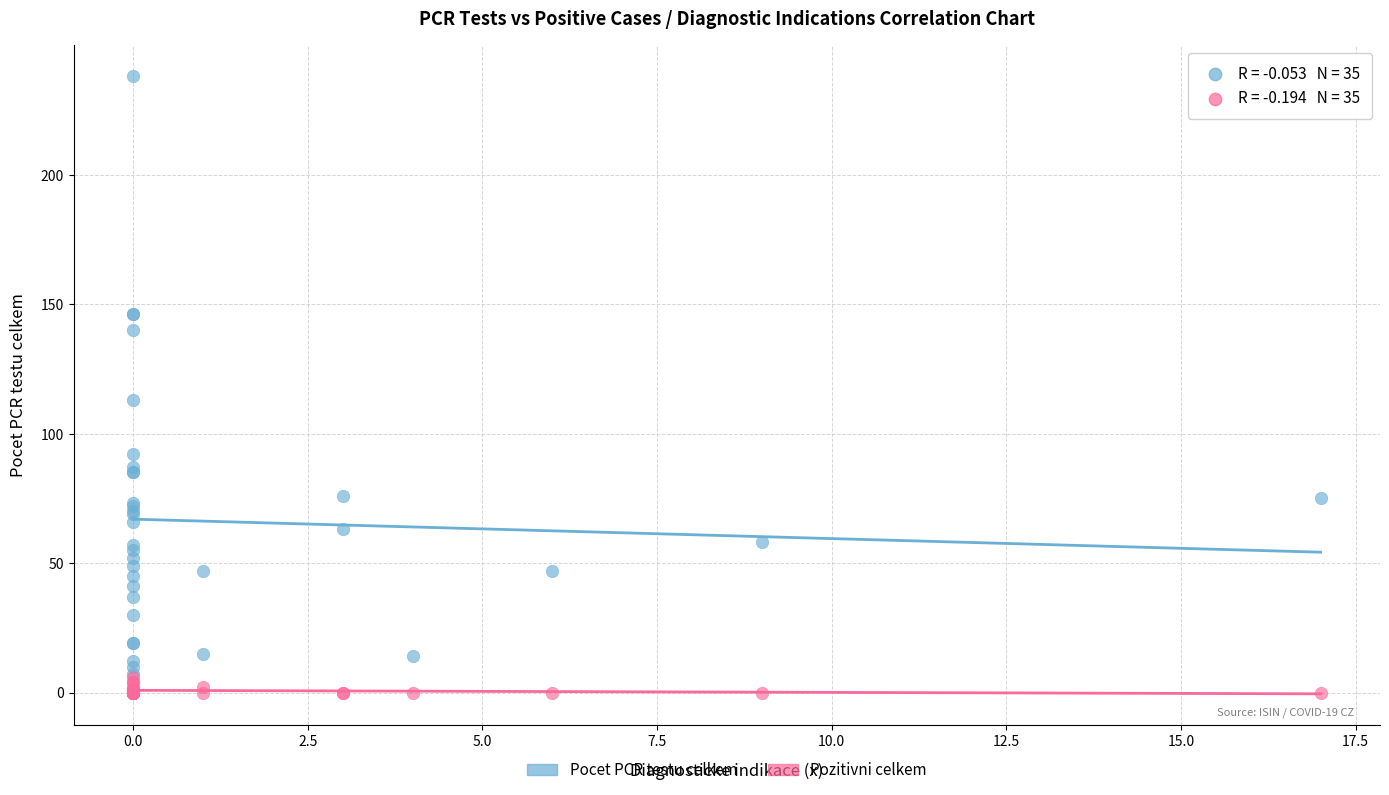

Which series has the widest spread of Y values?

Pocet PCR testu celkem